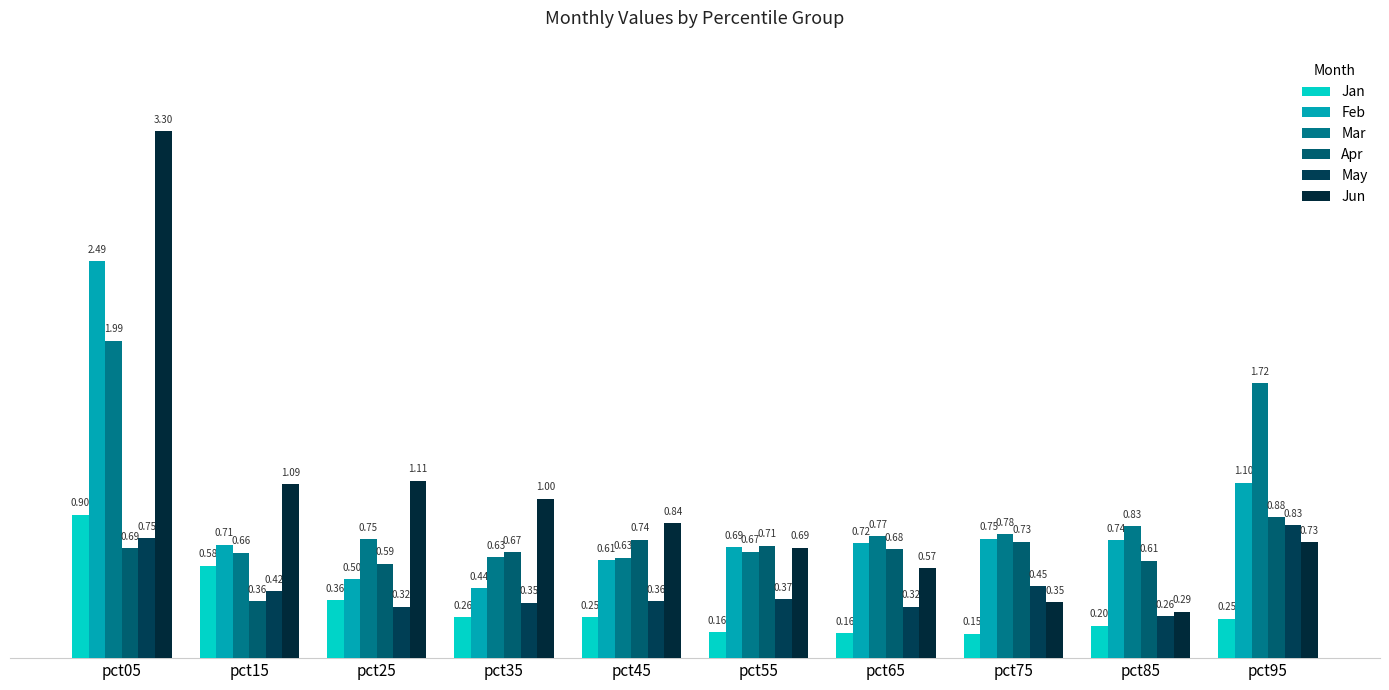

Which series has the largest total across all categories?

Jun